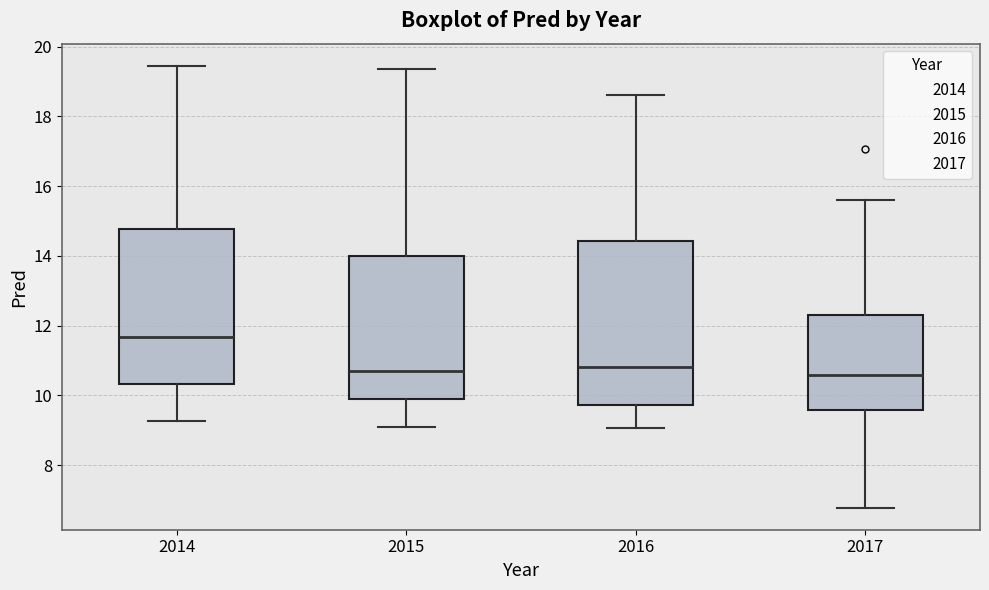

Which box is the tallest, from its lower edge to its upper edge?

2016